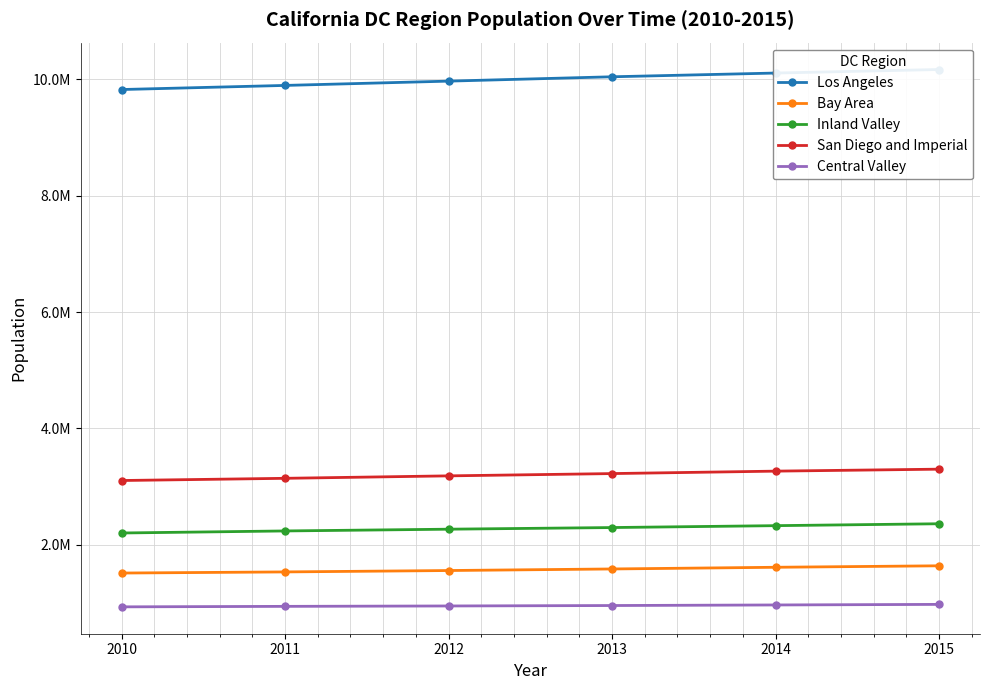

Is the value of San Diego and Imperial at 2014 greater than the value of Inland Valley at 2012?

Yes